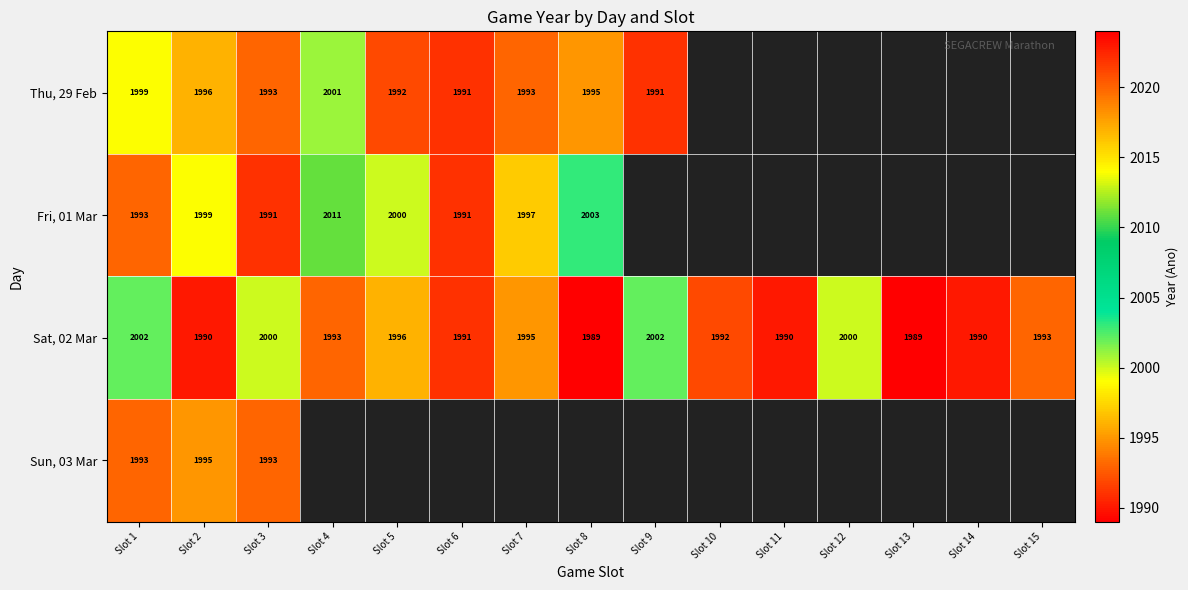

The Sat, 02 Mar series shows 1263 at Slot 7. True or false?

False